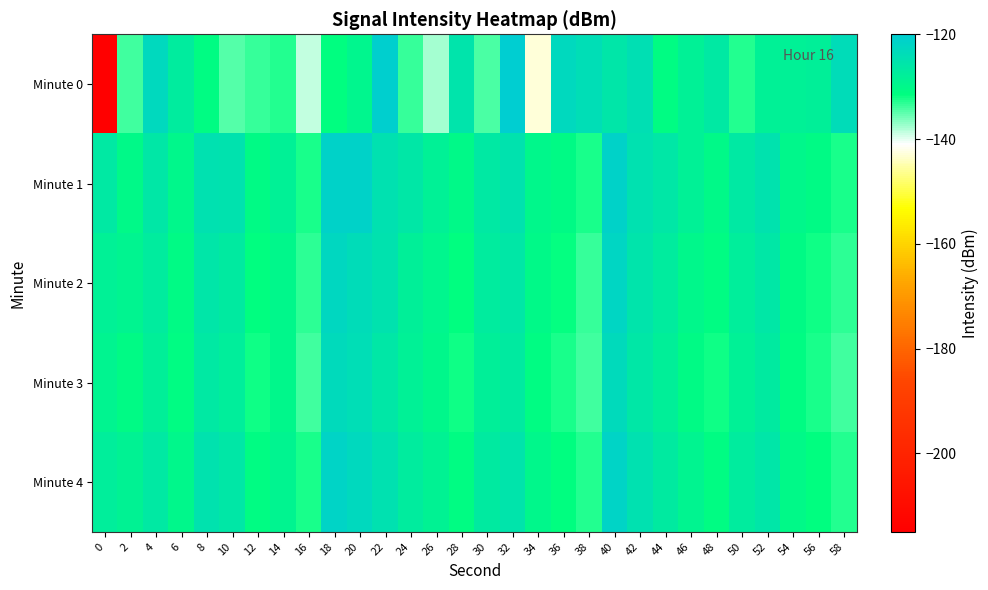

Which series has the largest range (max minus min)?

Minute 0